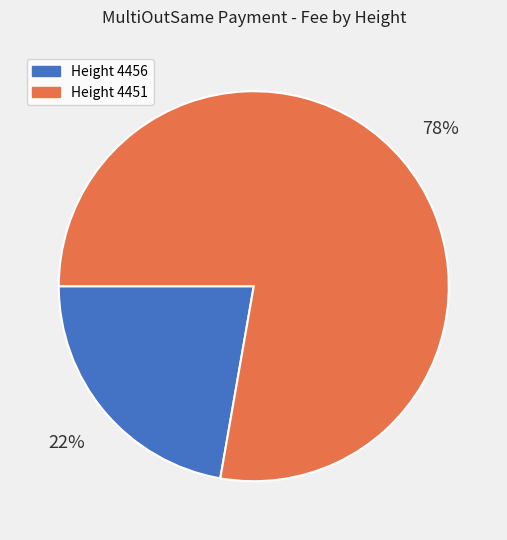

Rank the categories by value from highest to lowest.

Height 4451, Height 4456